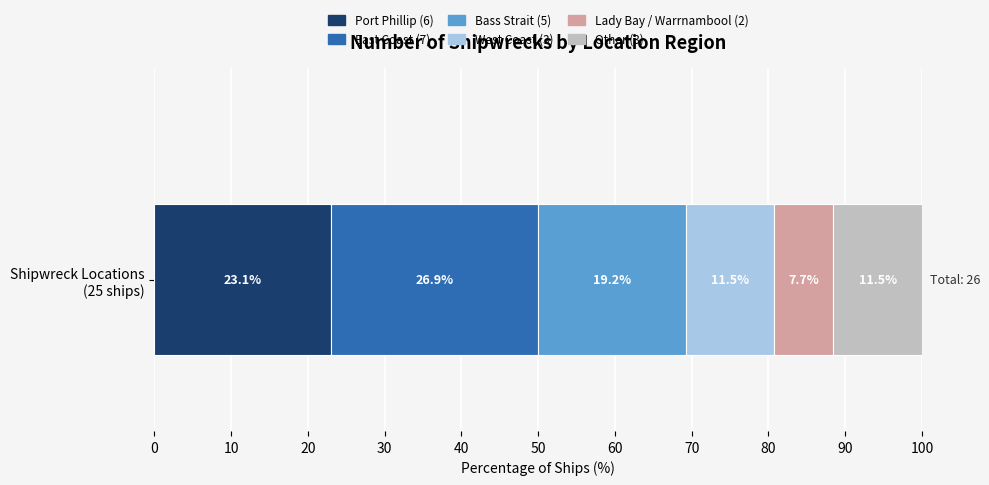

How many data points does each series have?

1